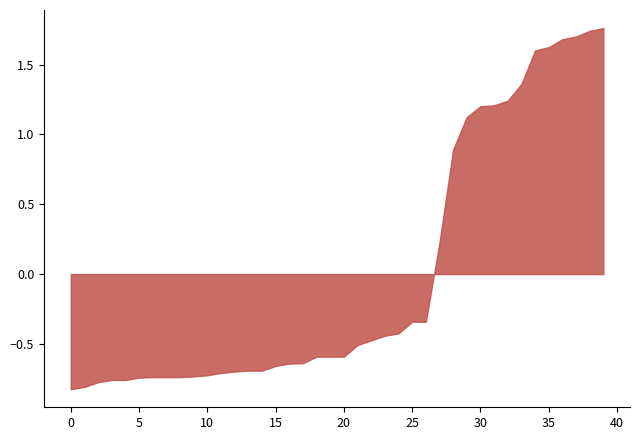

What is the change in value from 5 to 15?

+0.1